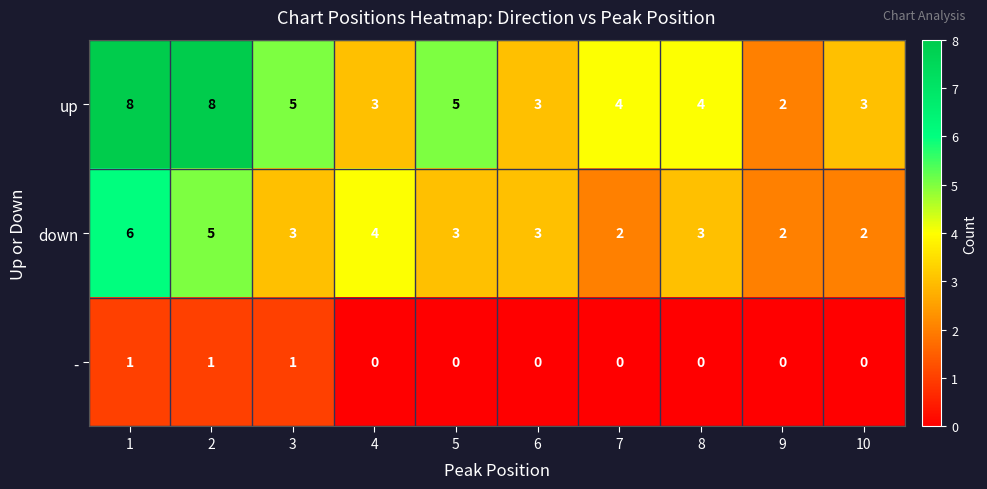

At 2, list the series in order from smallest to largest.

-, down, up